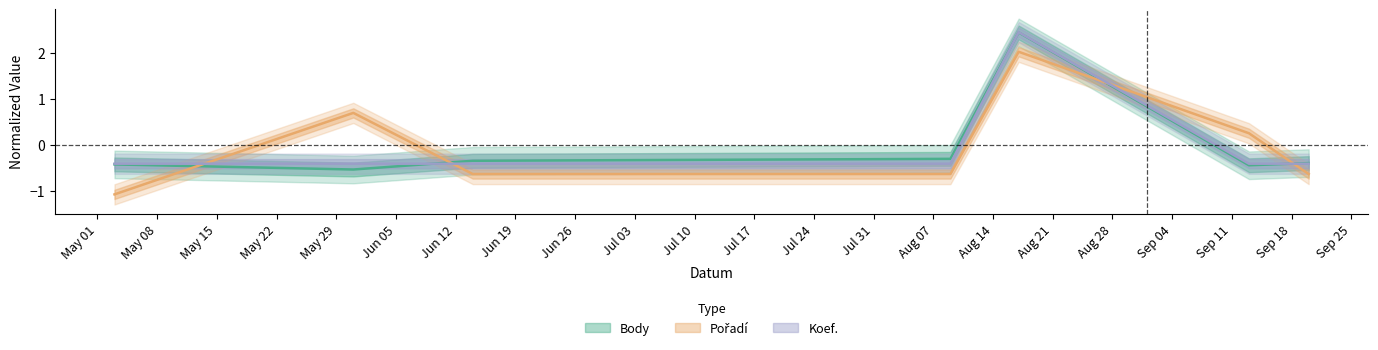

What is the difference between the maximum and minimum values in the Pořadí series?

3.1